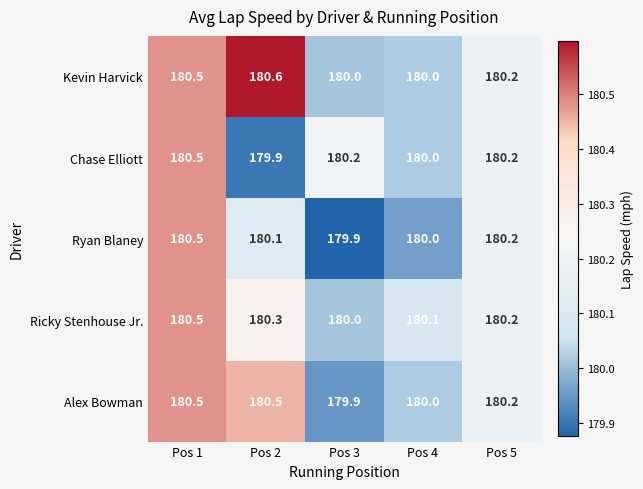

The value of Ryan Blaney at Pos 5 is 180.2. True or false?

True